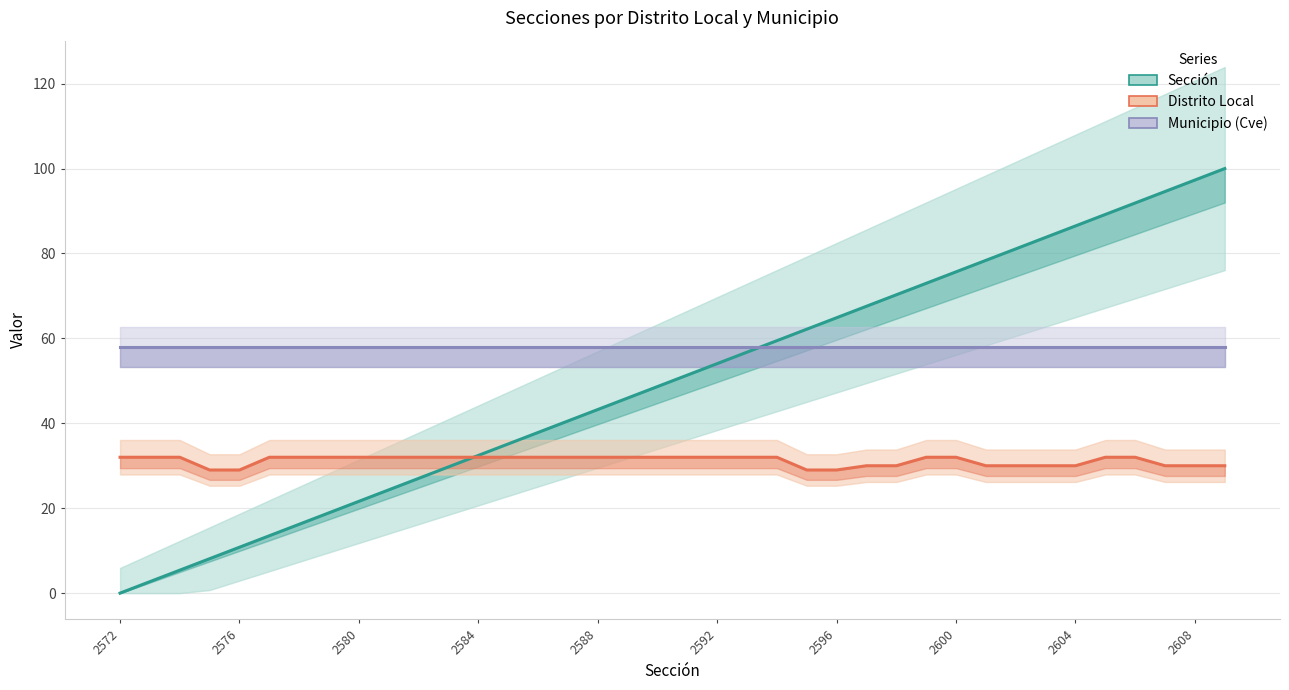

How many lines are shown in the chart?

3